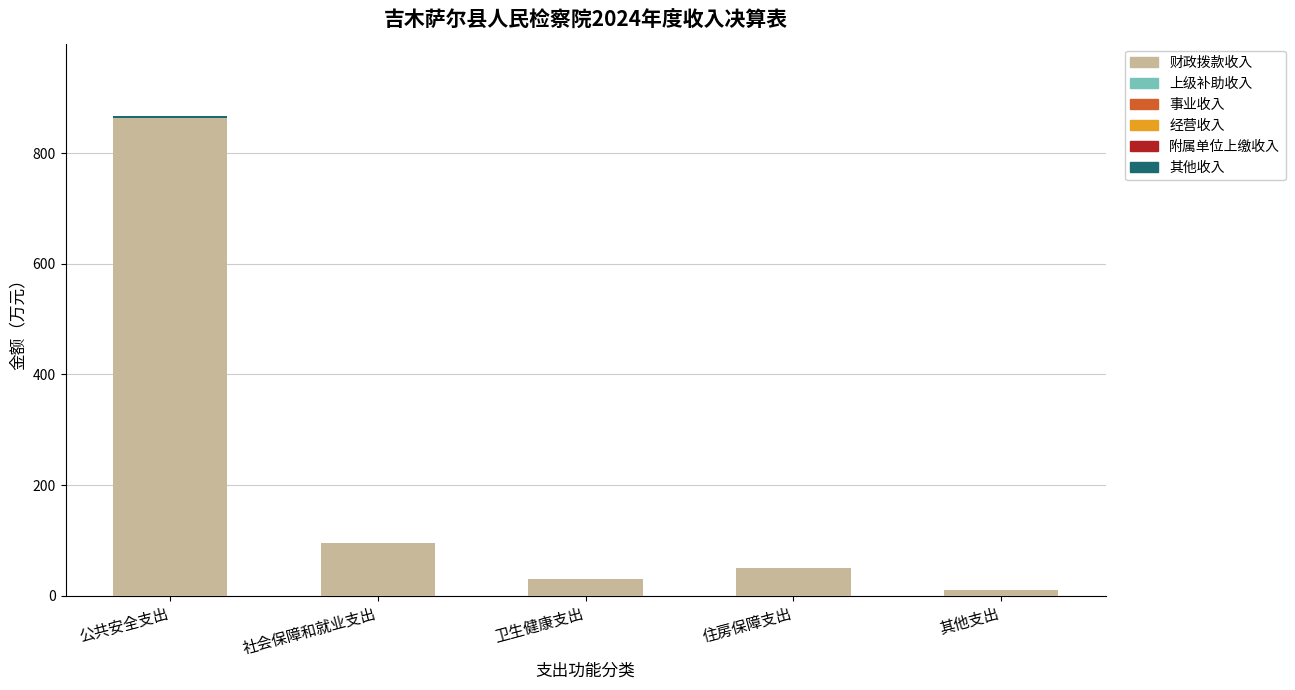

How many distinct data groups are displayed?

2